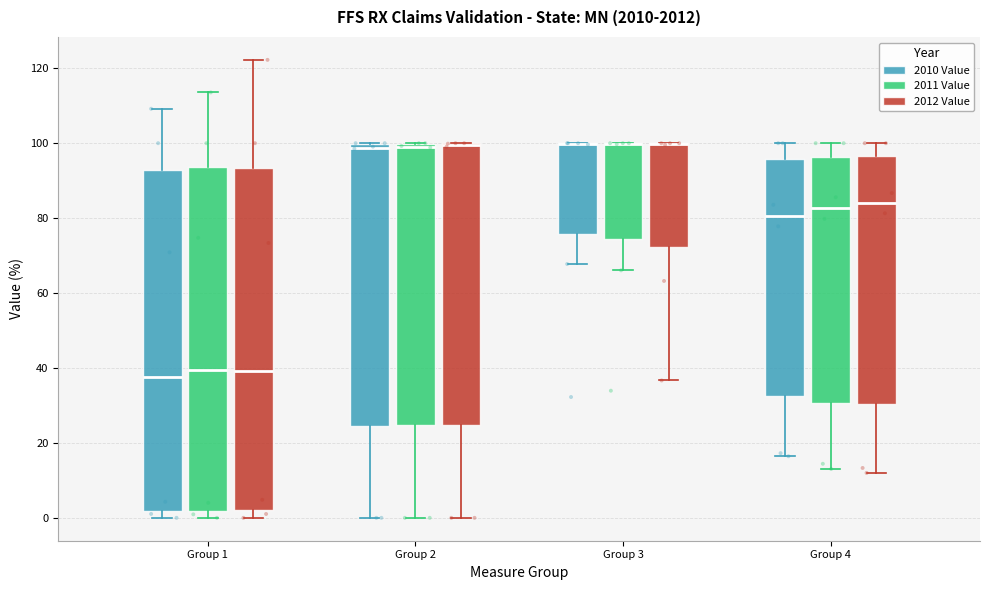

Reading left to right, read every box against the y-axis: the position of its median line, the range the box covers, and the ends of its whiskers. The values are not printed on the chart, so give them approximately, as read against the axis.

Group 1 (2010 Value): median 38, box 2 to 92, whiskers 0 to 110
Group 1 (2011 Value): median 40, box 2 to 94, whiskers 0 to 114
Group 1 (2012 Value): median 40, box 2 to 94, whiskers 0 to 122
Group 2 (2010 Value): median 98, box 24 to 100, whiskers 0 to 100
Group 2 (2011 Value): median 100 (just below the box's upper edge), box 24 to 100, whiskers 0 to 100
Group 2 (2012 Value): median 100 (drawn on the box's upper edge), box 24 to 100, whiskers 0 to 100
Group 3 (2010 Value): median 100 (drawn on the box's upper edge), box 76 to 100, whiskers 68 to 100
Group 3 (2011 Value): median 100 (drawn on the box's upper edge), box 74 to 100, whiskers 66 to 100
Group 3 (2012 Value): median 100 (drawn on the box's upper edge), box 72 to 100, whiskers 36 to 100
Group 4 (2010 Value): median 80, box 32 to 96, whiskers 16 to 100
Group 4 (2011 Value): median 82, box 30 to 96, whiskers 14 to 100
Group 4 (2012 Value): median 84, box 30 to 96, whiskers 12 to 100